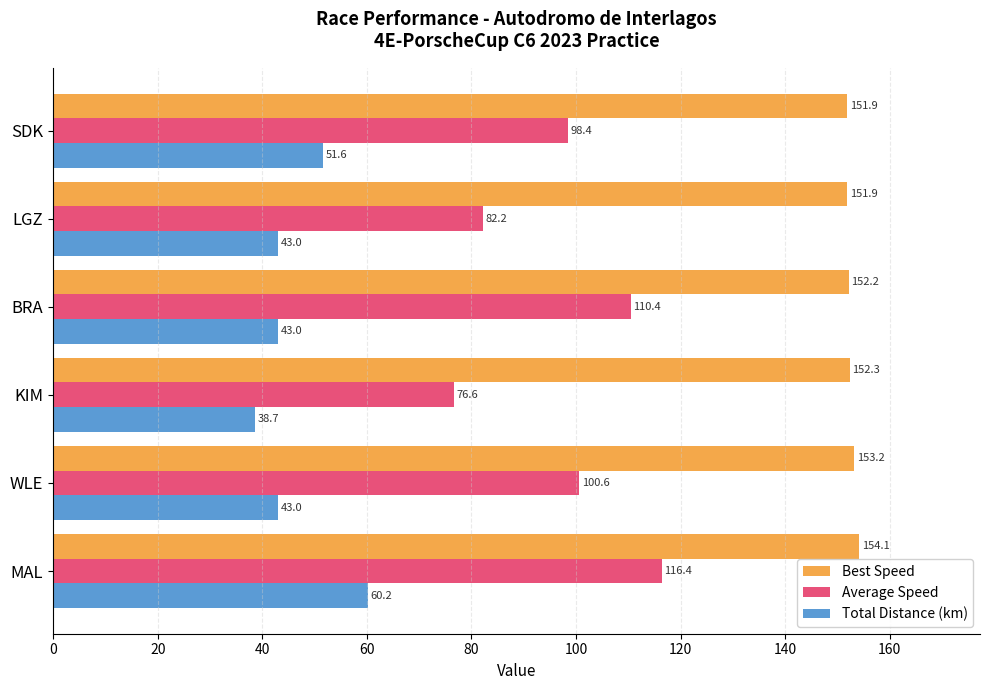

Which series has the largest range (max minus min)?

Average Speed